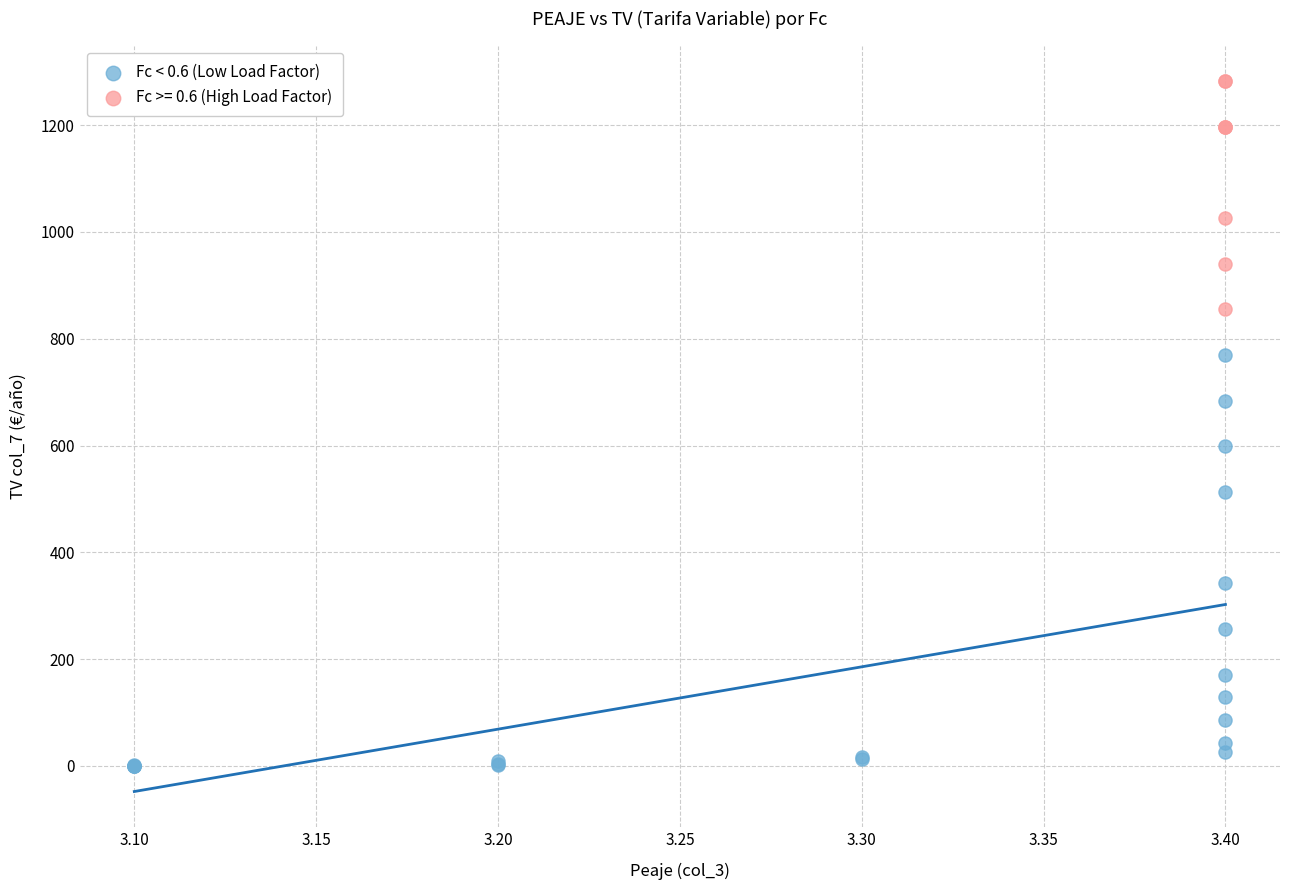

Which series reaches the minimum Y coordinate?

Fc < 0.6 (Low Load Factor)